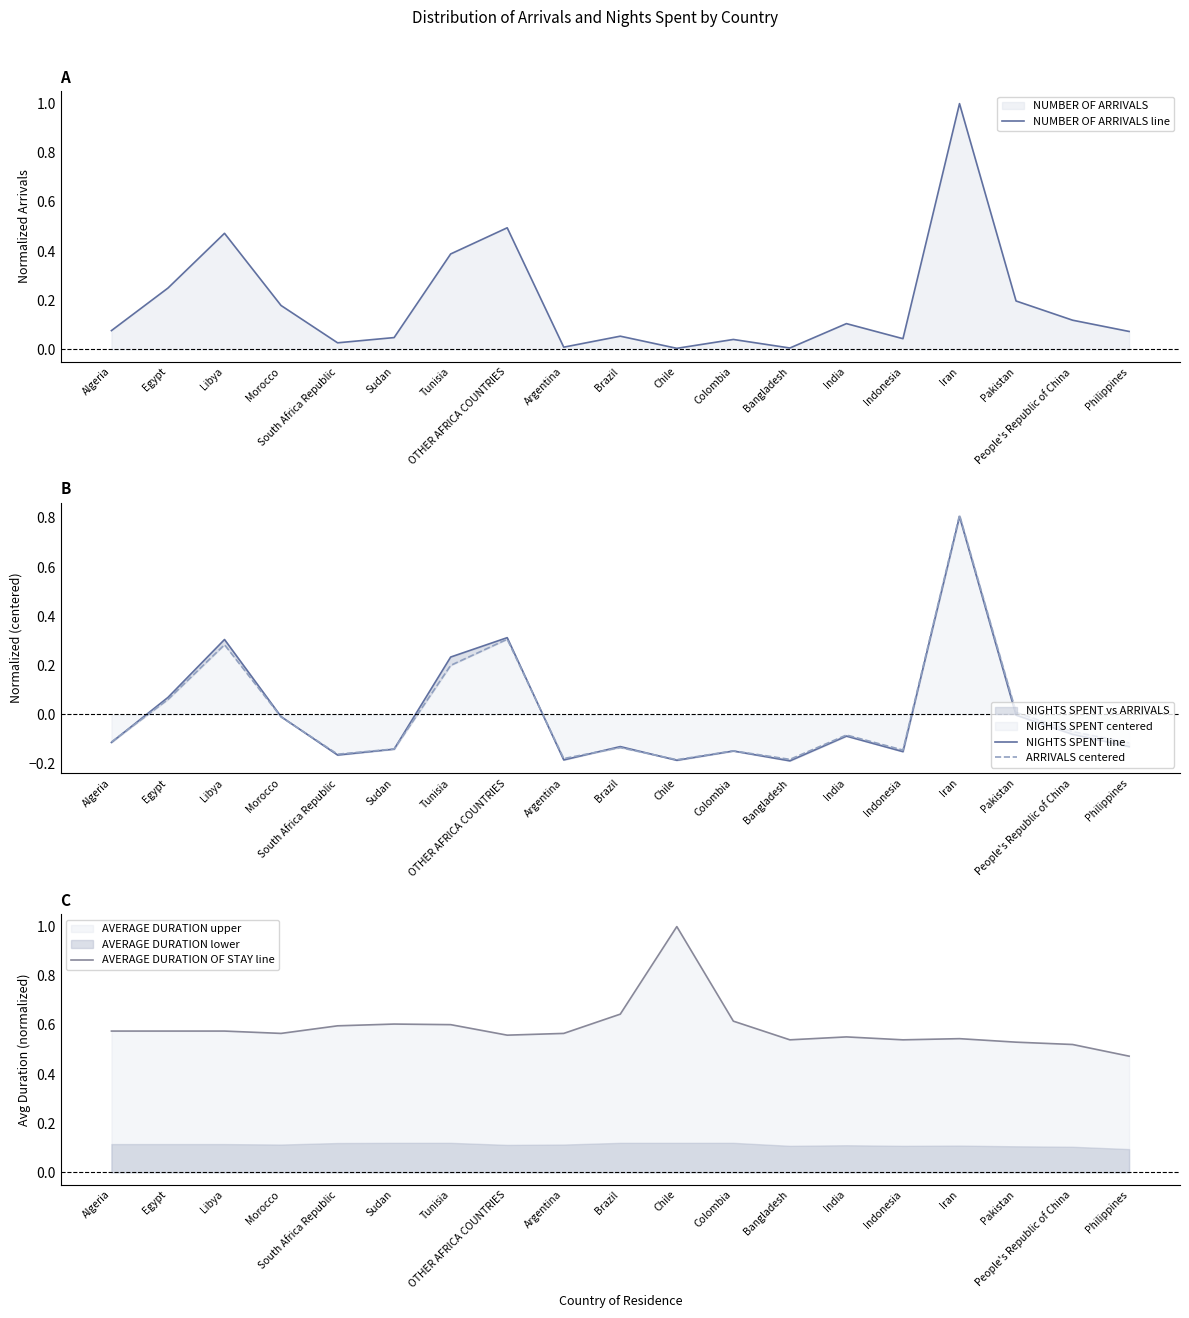

List the series in order of their peak value, lowest first.

NIGHTS SPENT line, ARRIVALS centered, NUMBER OF ARRIVALS line, AVERAGE DURATION OF STAY line